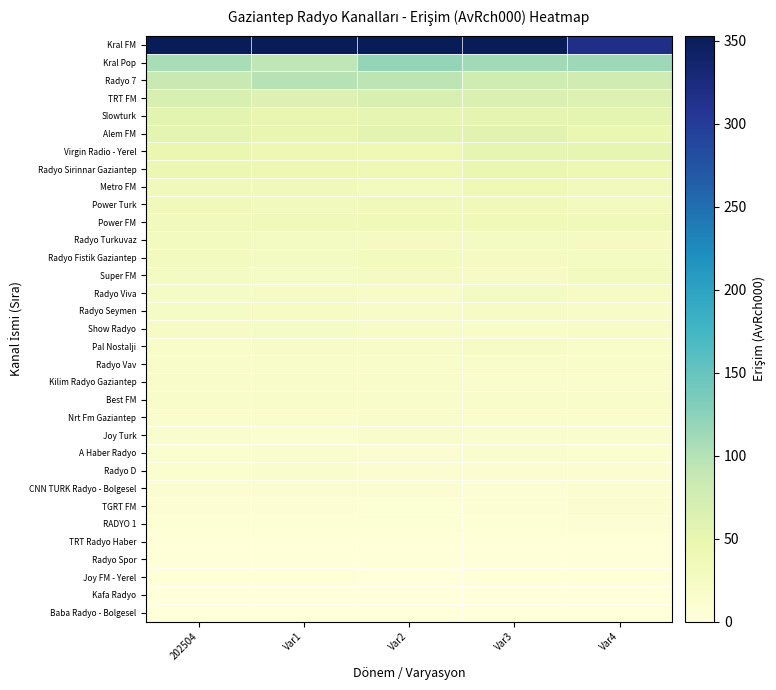

At how many categories does at least one series exceed 387?

1